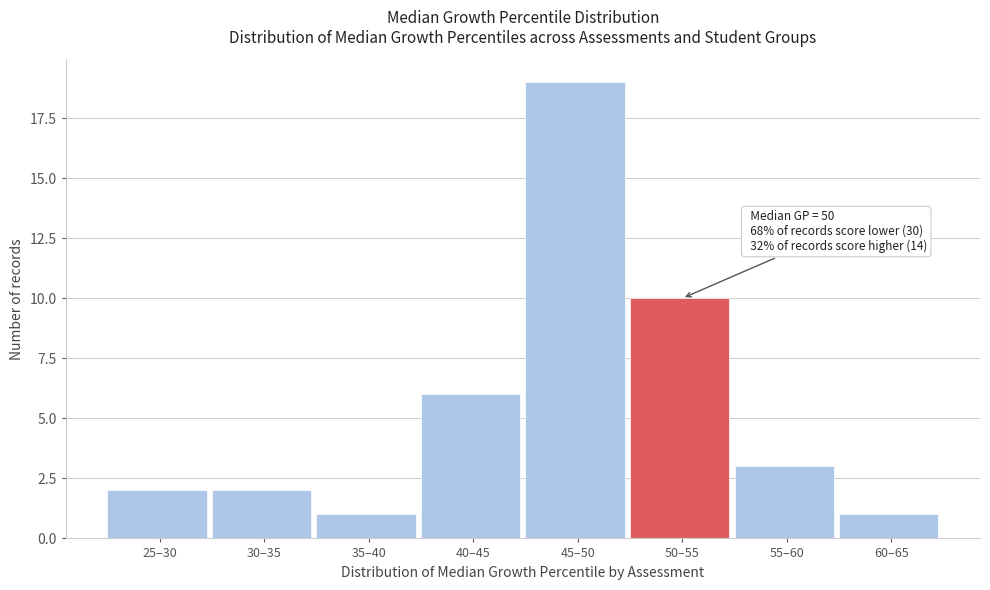

Reading right to left, list all the values displayed in this chart.

1	3	10	19	6	1	2	2